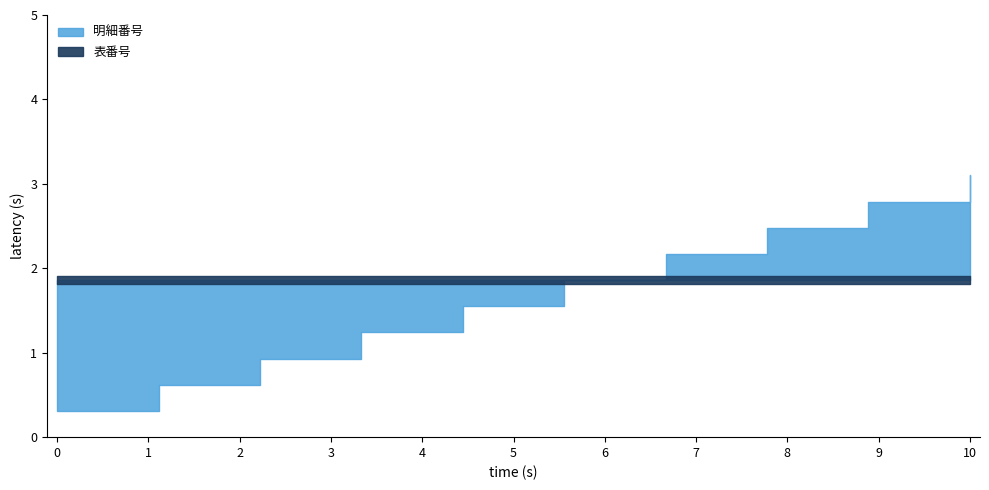

How many series are shown in this chart?

2